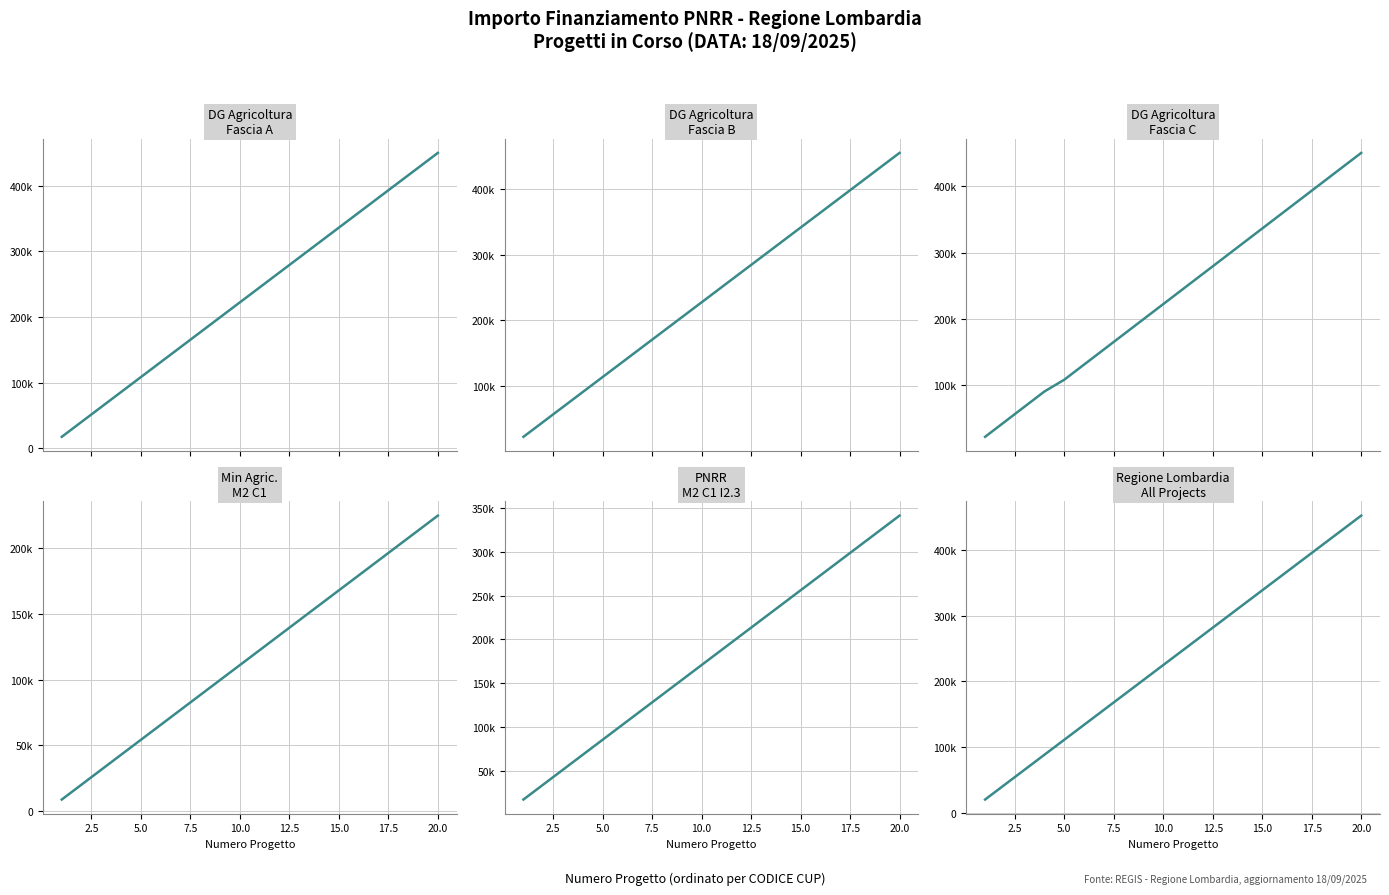

The value of Min Agric.
M2 C1 at 16 is 45755.7. True or false?

False